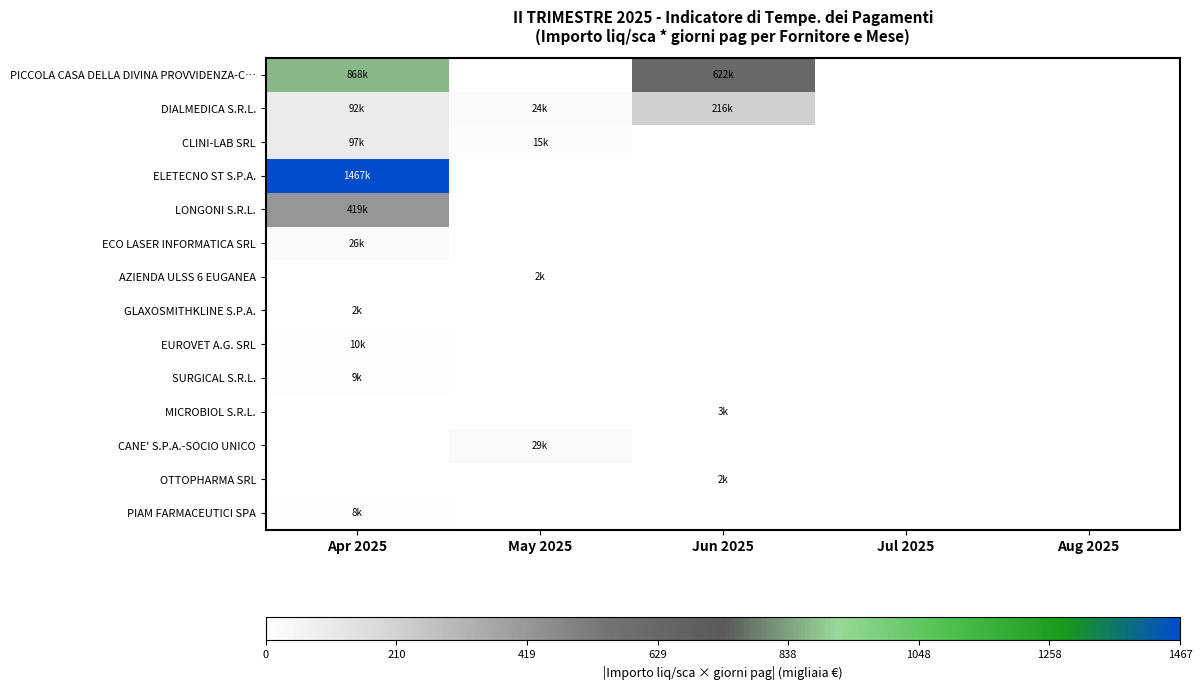

How many data points does each series have?

5